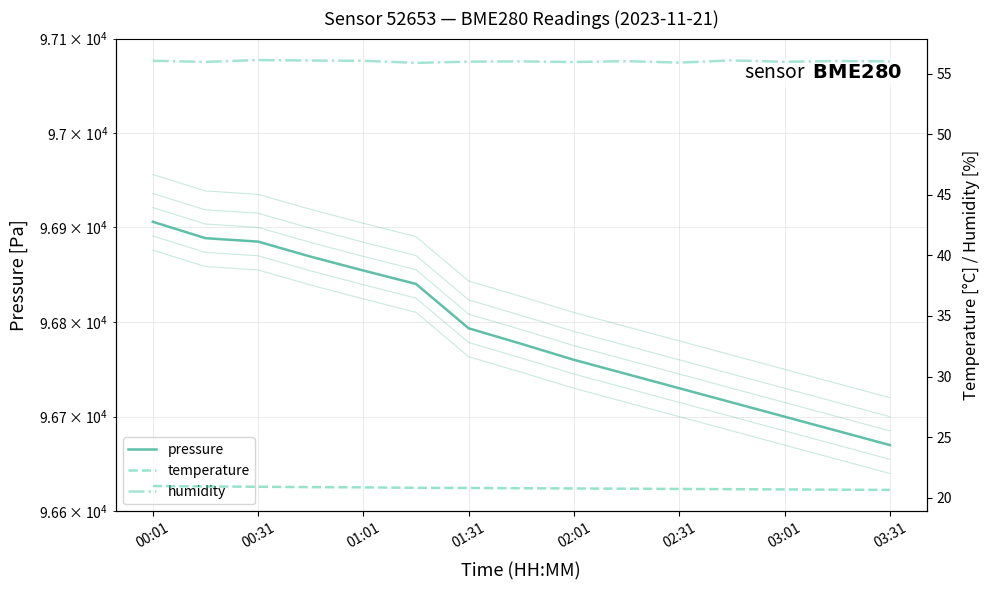

What is the average value of the humidity series?

56.0